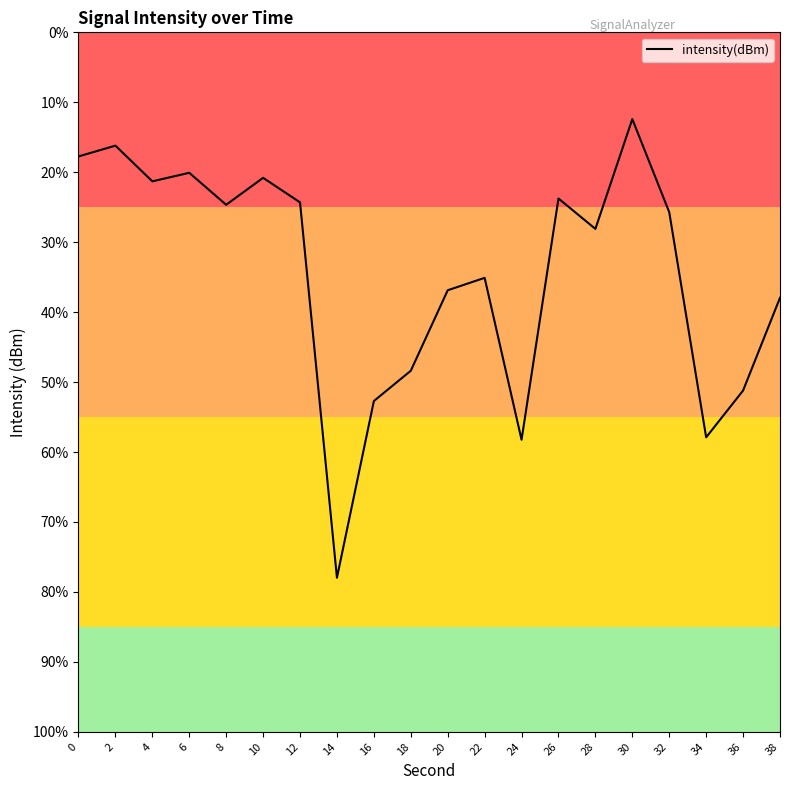

Does the chart display data point markers on the line(s)?

No